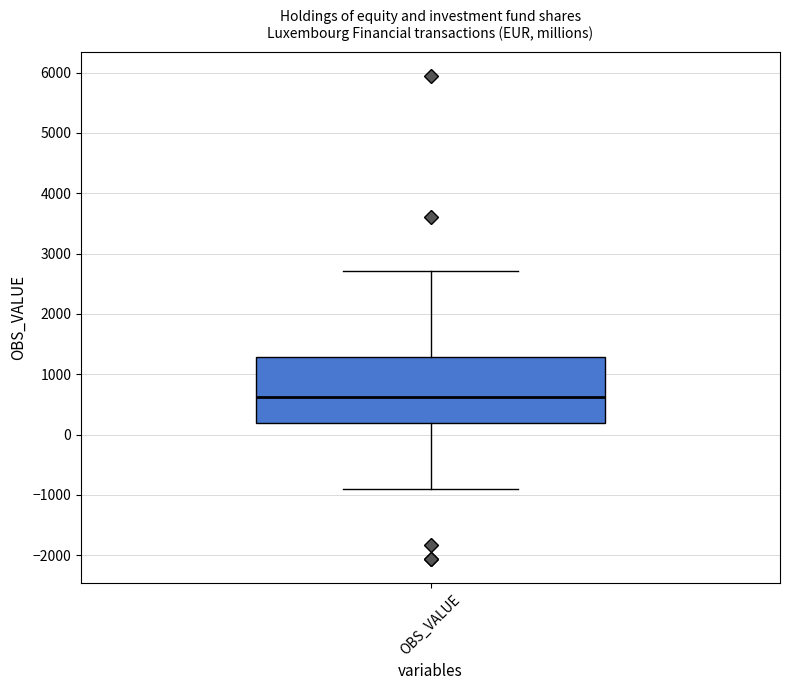

Read this box plot against the y-axis: the position of the median line, the range covered by the box, and the ends of both whiskers. The values are not printed on the chart, so give them approximately, as read against the axis.

median 600, box 200 to 1300, whiskers -900 to 2700